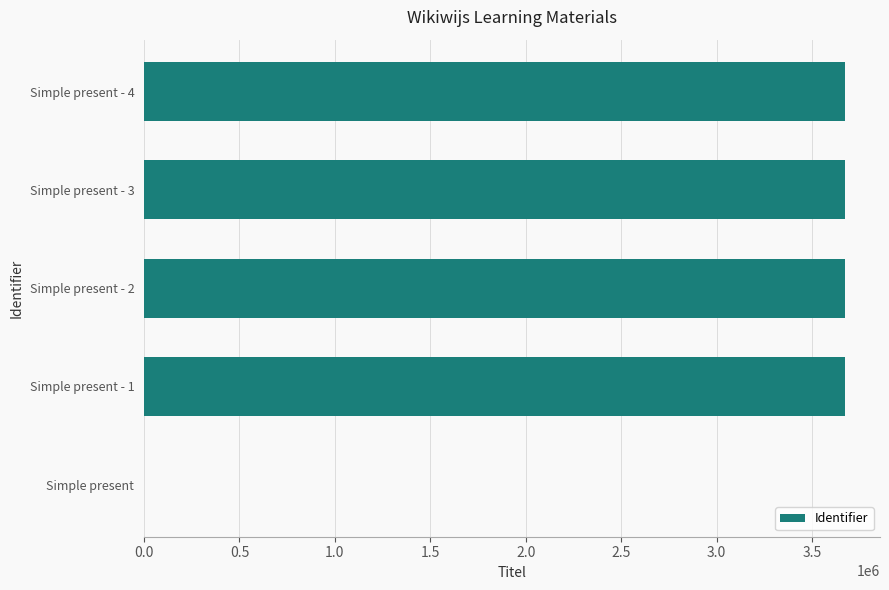

The value at Simple present - 3 is 4782432. True or false?

False